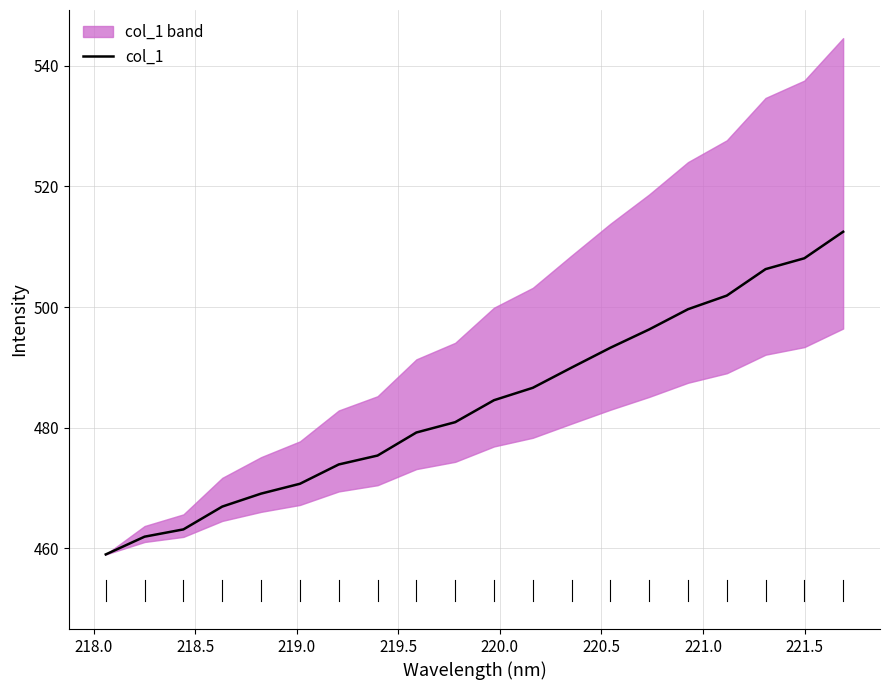

What is the average value?

483.9